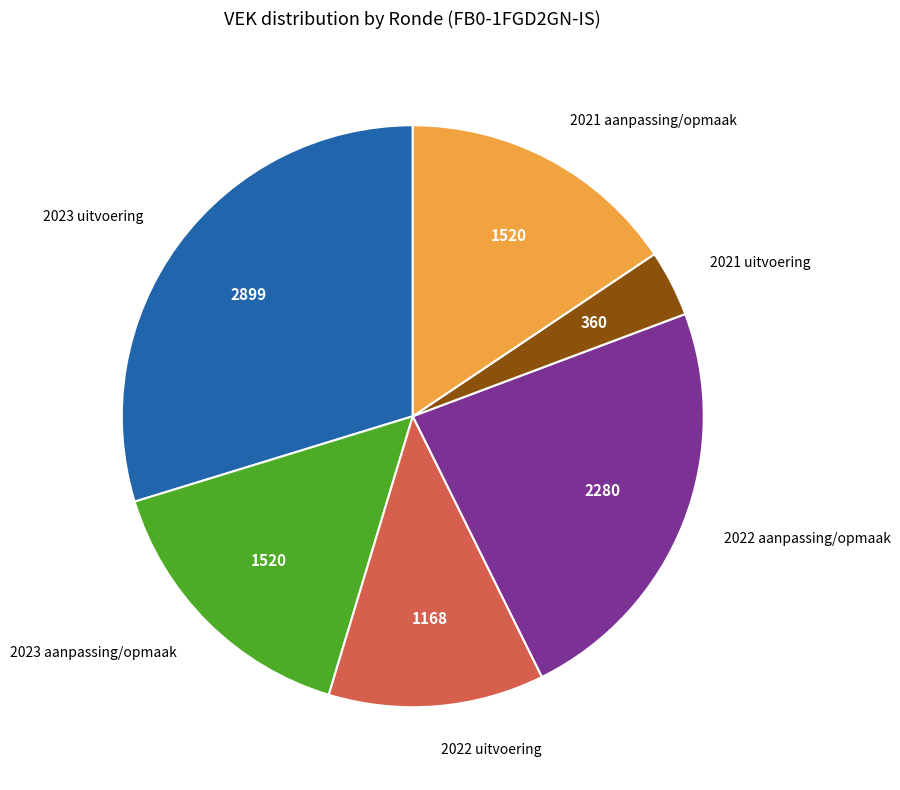

True or false: 2021 aanpassing/opmaak accounts for 16% of the total.

True